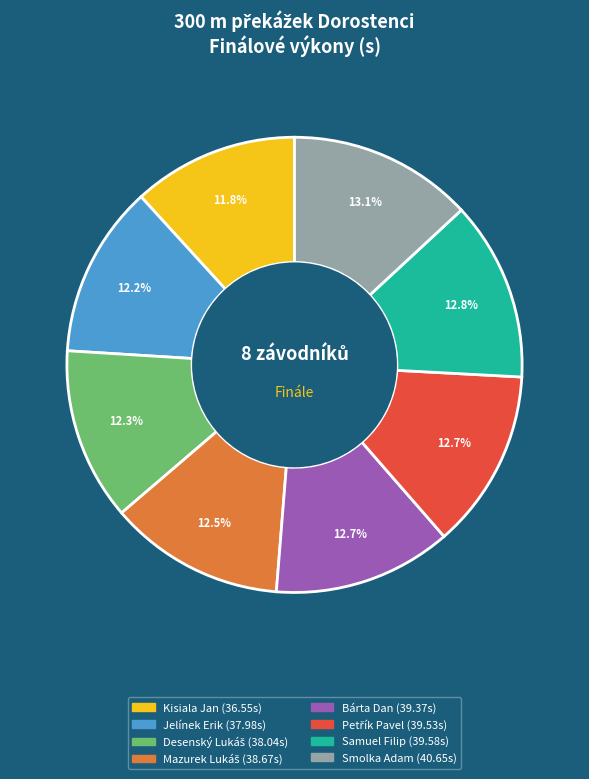

To the nearest percent, what is the difference between the largest and smallest slice percentages?

1%